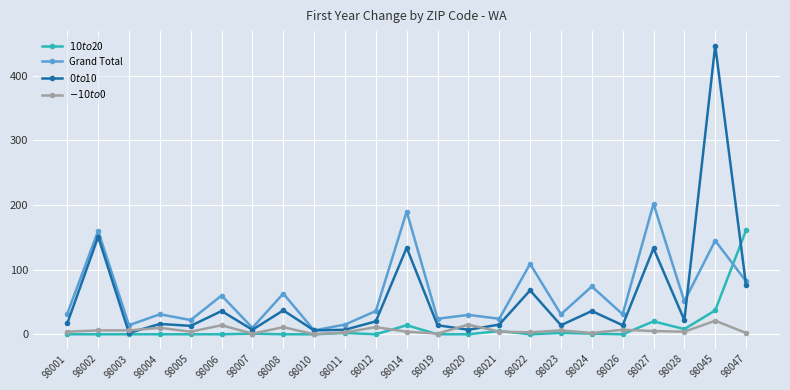

Which category has the highest value in the $-10 to $0 series?

98045